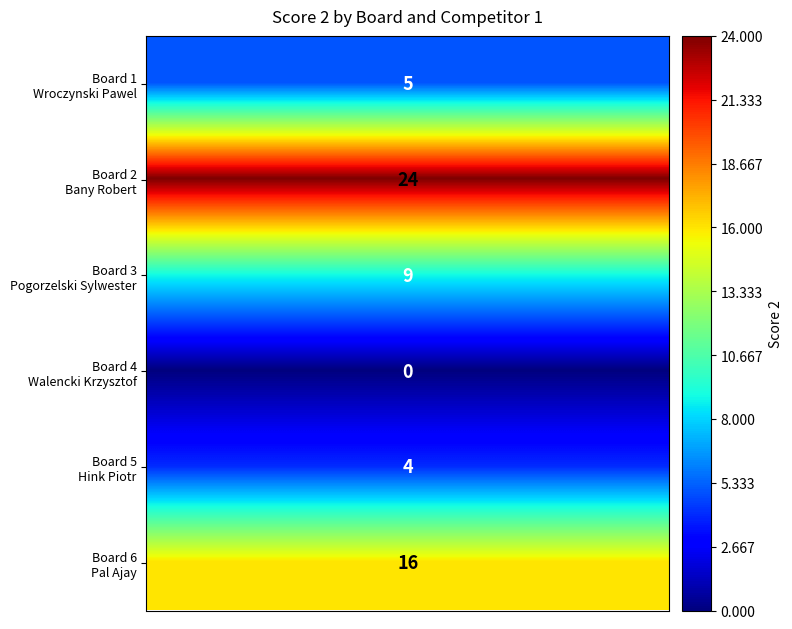

What is the maximum value shown in the chart?

24